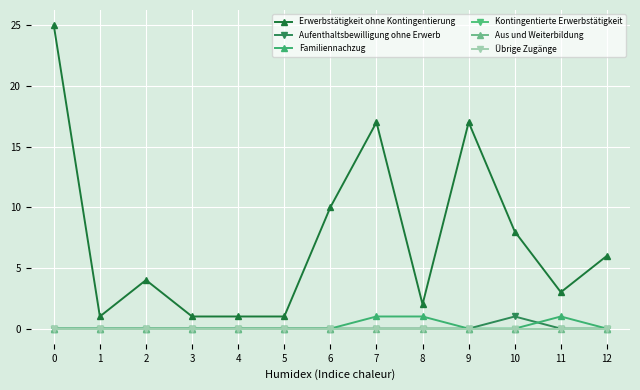

Which series changed the most between 2 and 11?

Erwerbstätigkeit ohne Kontingentierung